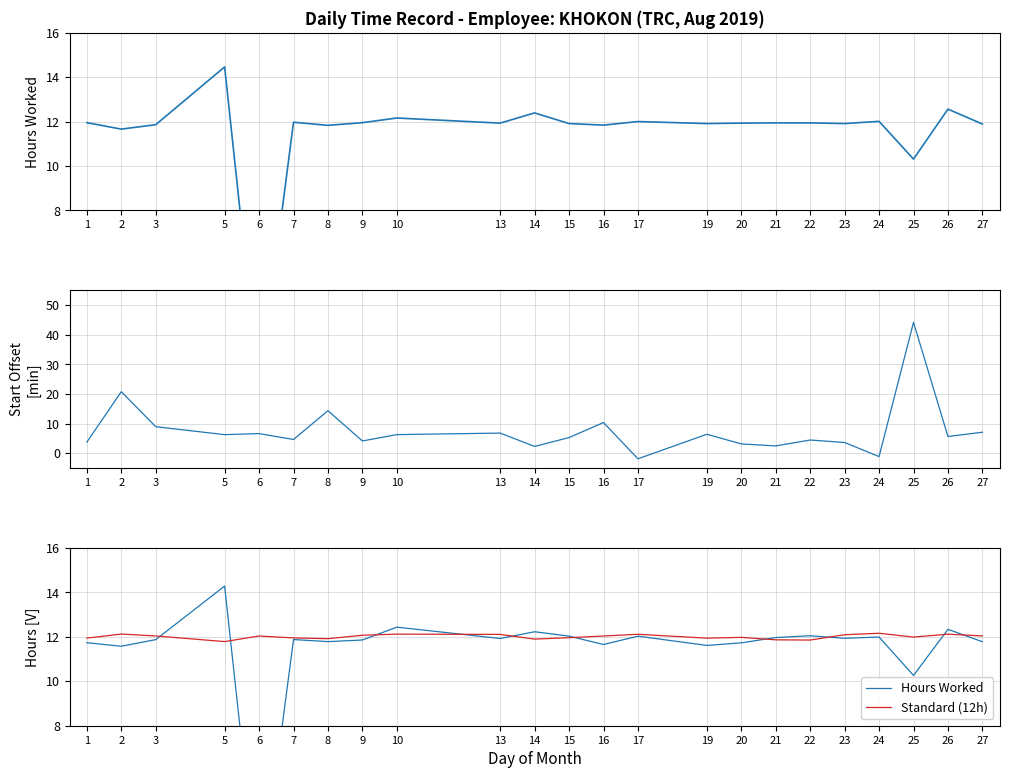

True or false: Standard (12h) and Hours Worked intersect in this chart.

True